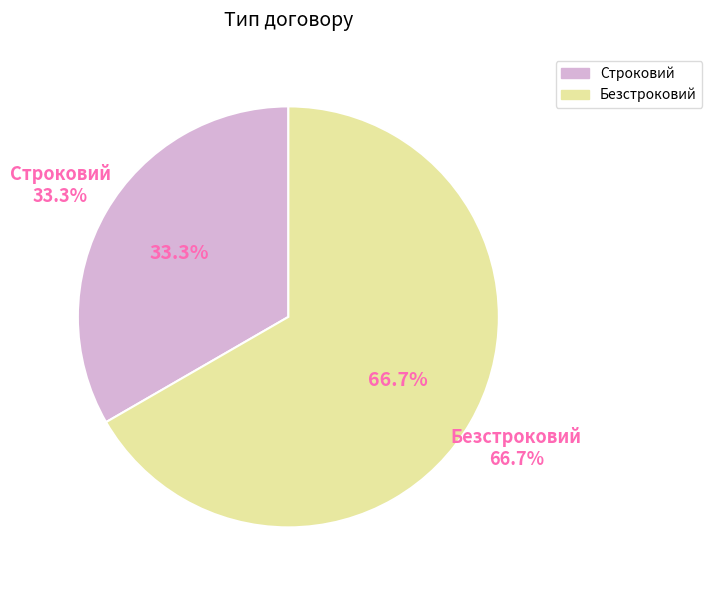

True or false: Безстроковий accounts for 53% of the total.

False